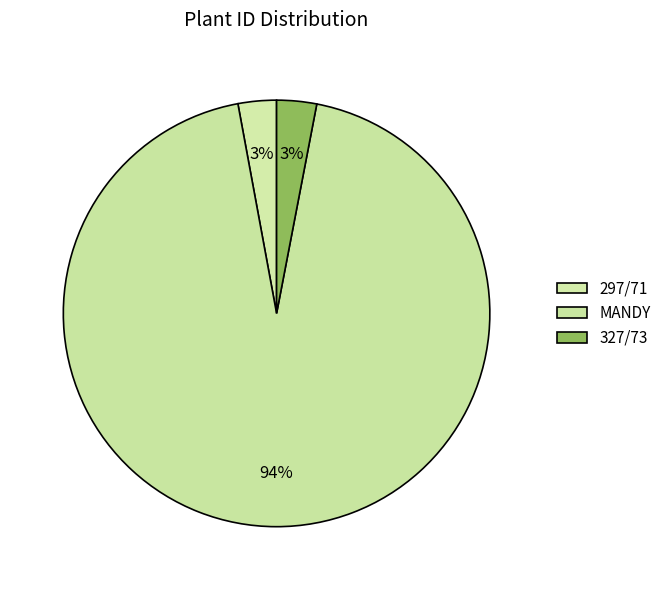

How many slices are in this pie chart?

3